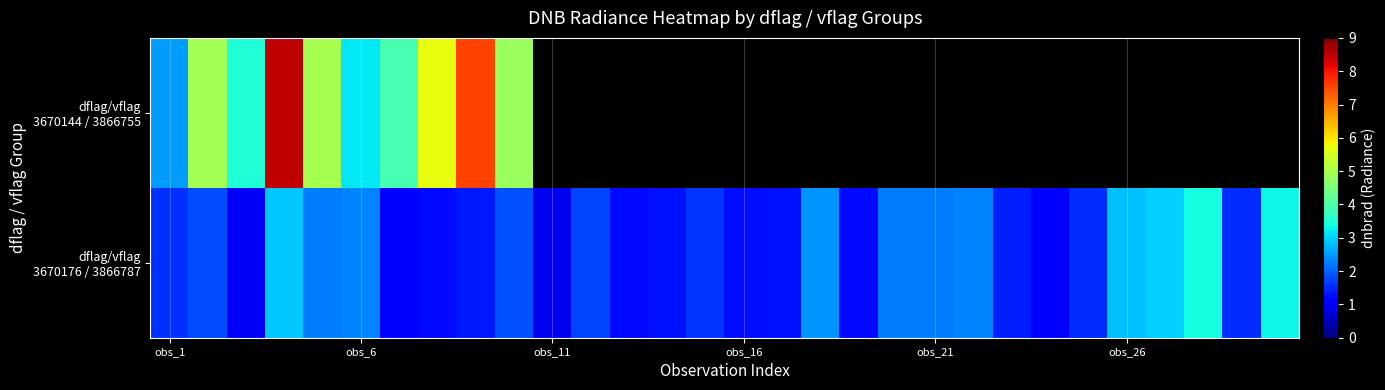

What is the total value across all series at 6?

5.1